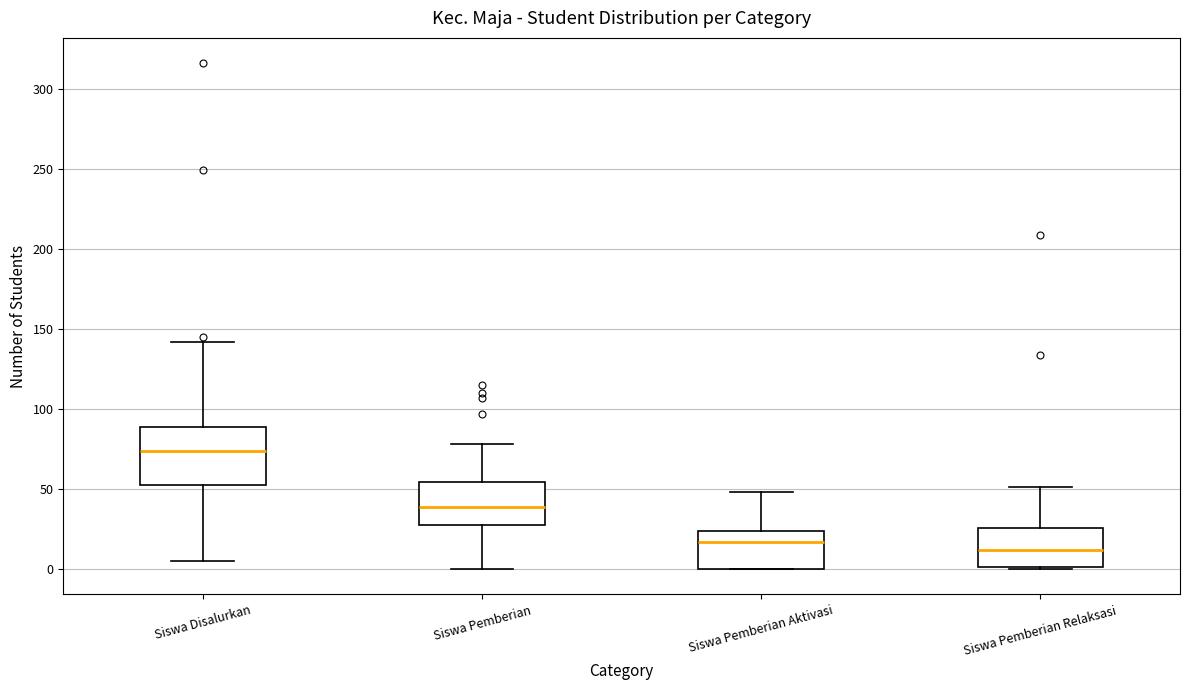

Where is the upper edge of the box for Siswa Pemberian Relaksasi on the y-axis? The values are not printed on the chart, so give them approximately, as read against the axis.

25